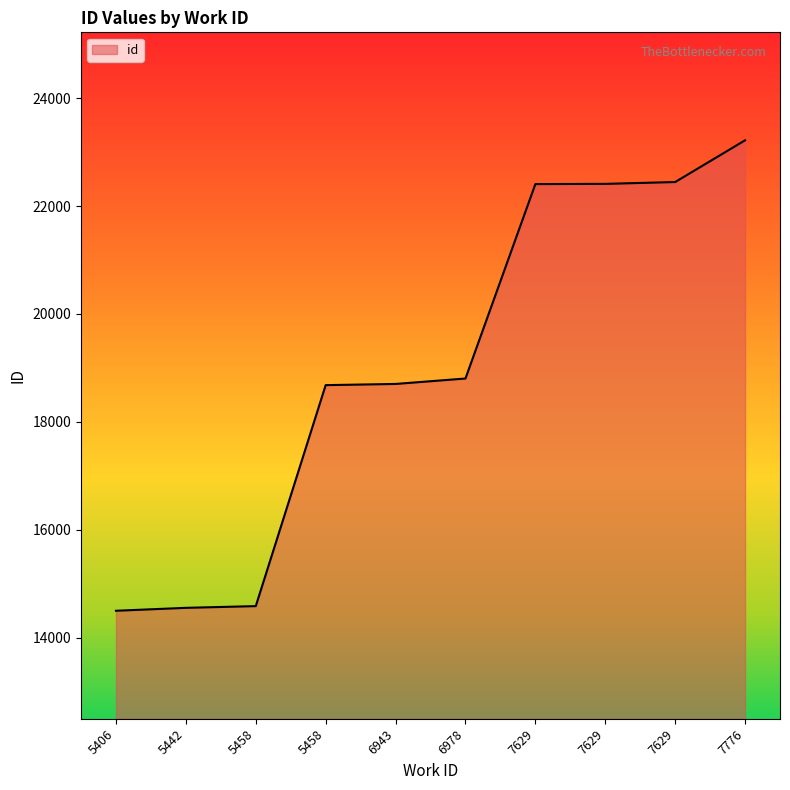

Read the value at 7629, to the nearest 10.

22410